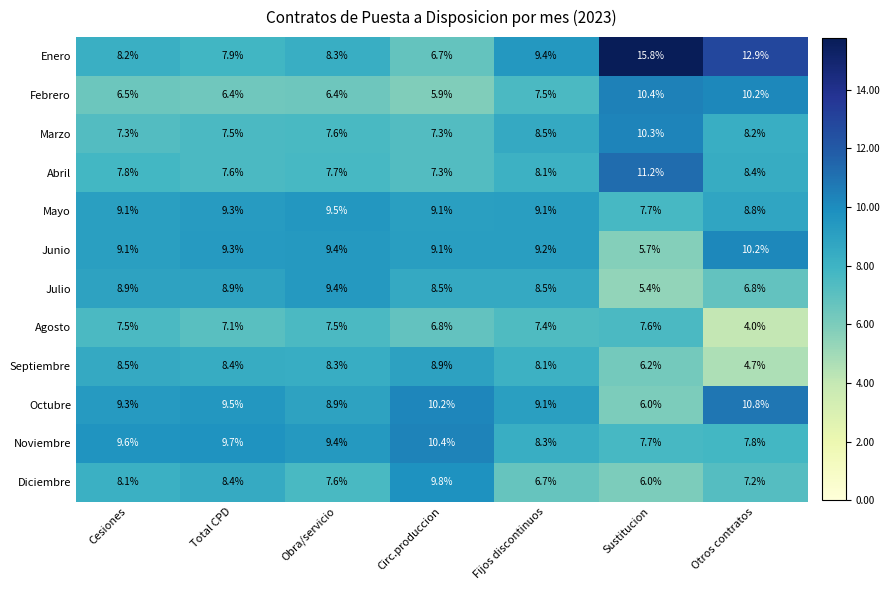

Which series has the widest spread of values?

Enero